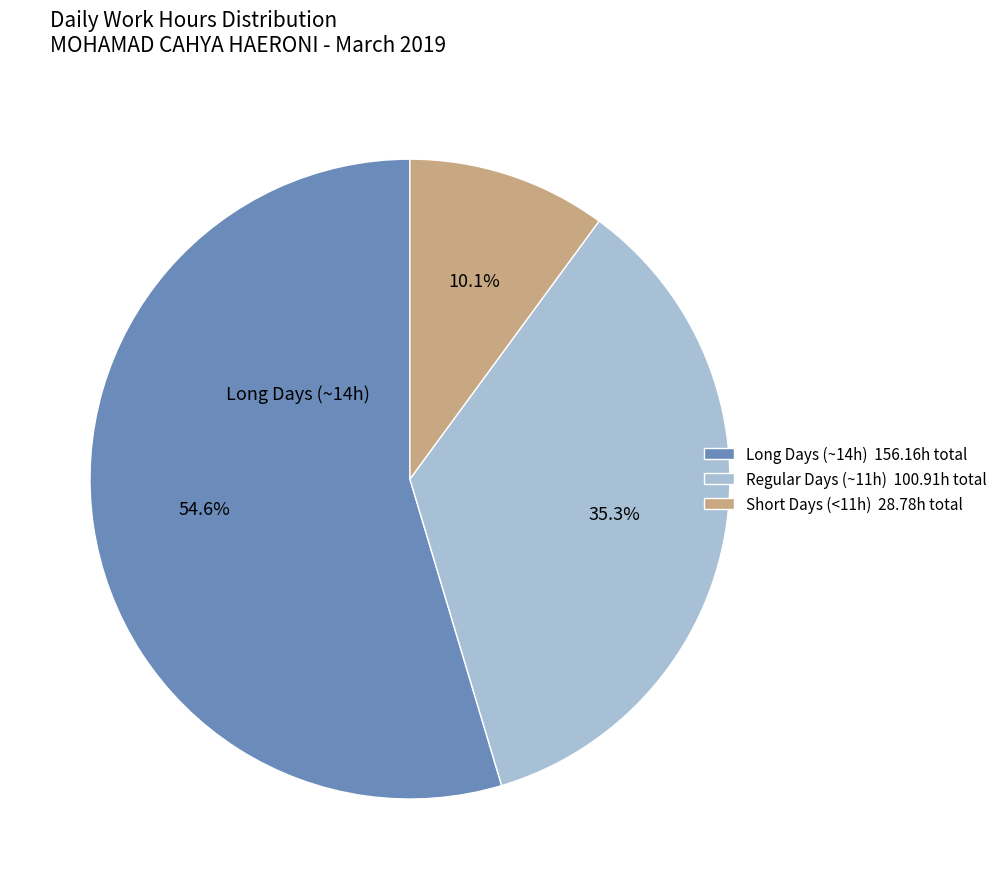

Approximately how many times larger is the value at Regular Days (~11h) 100.91h total compared to Long Days (~14h) 156.16h total?

0.6